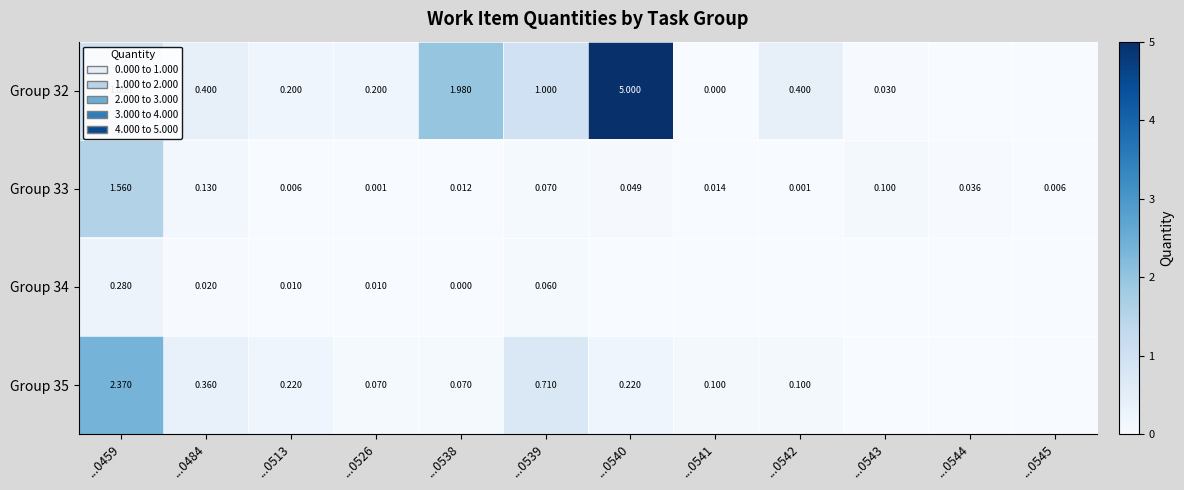

What is the maximum value shown in the chart?

5.0